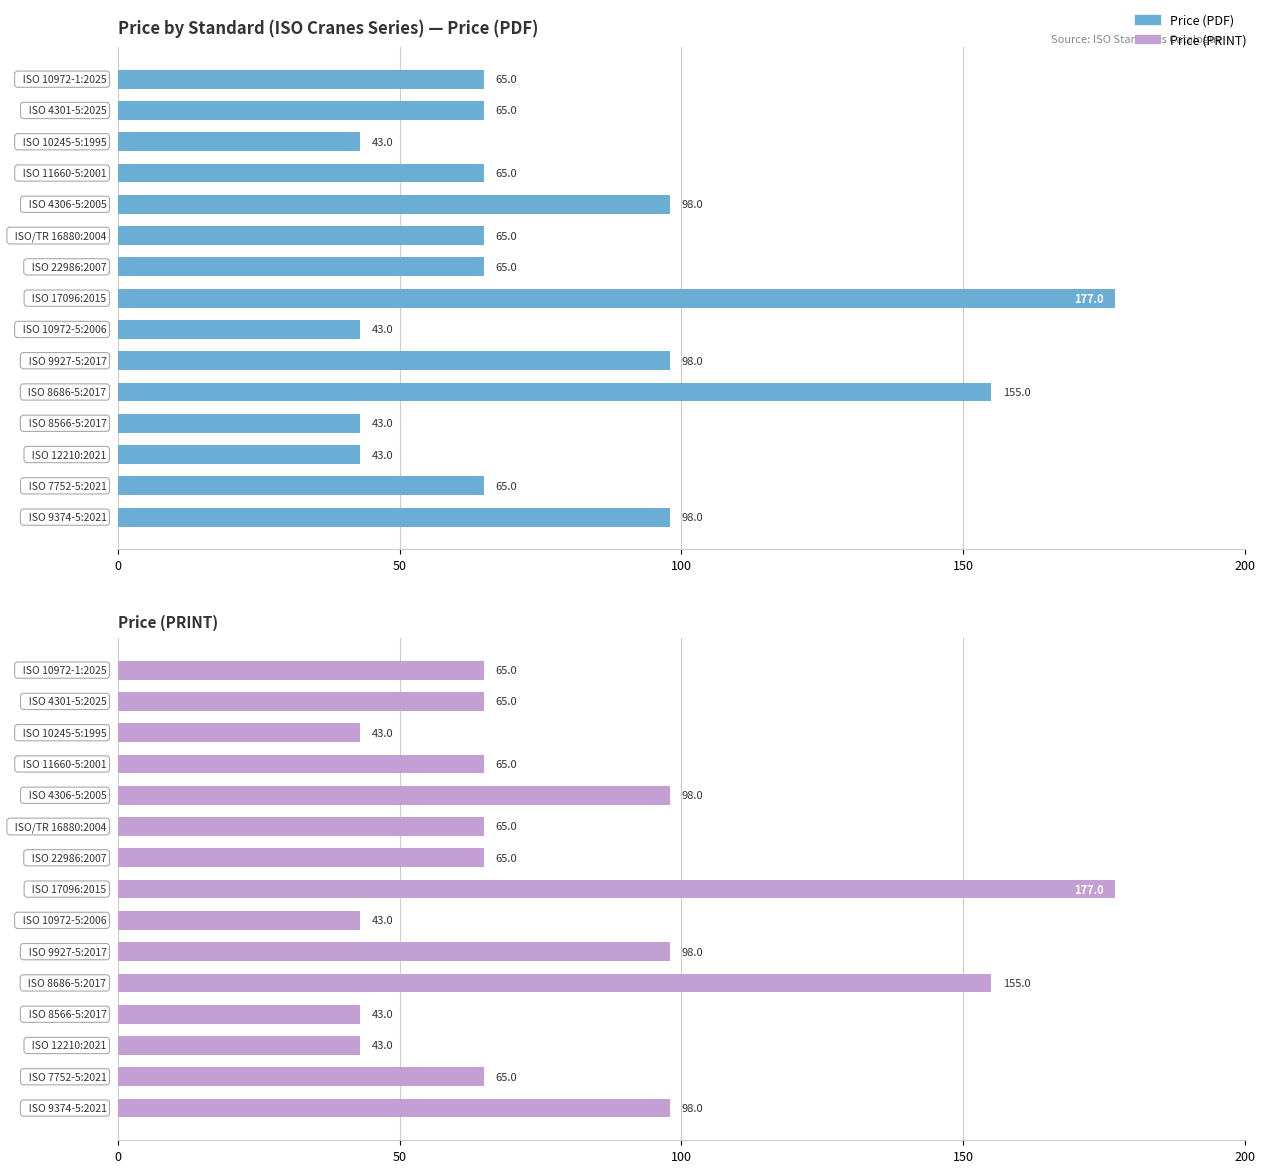

What is the smallest value displayed?

43